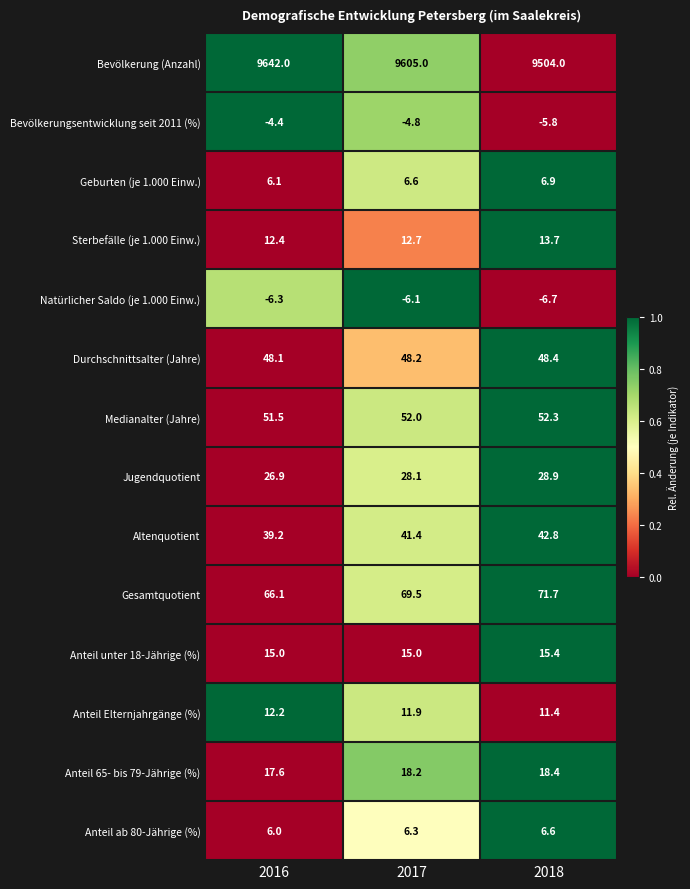

What is the spread (max minus min) of values at 2017?

9611.1